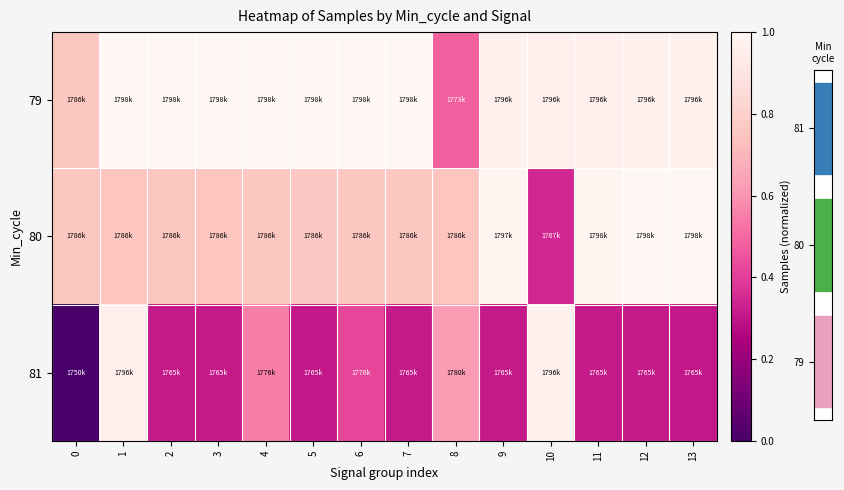

List the labels in order of 81 value, smallest first.

0, 5, 13, 9, 2, 3, 12, 11, 7, 6, 4, 8, 1, 10